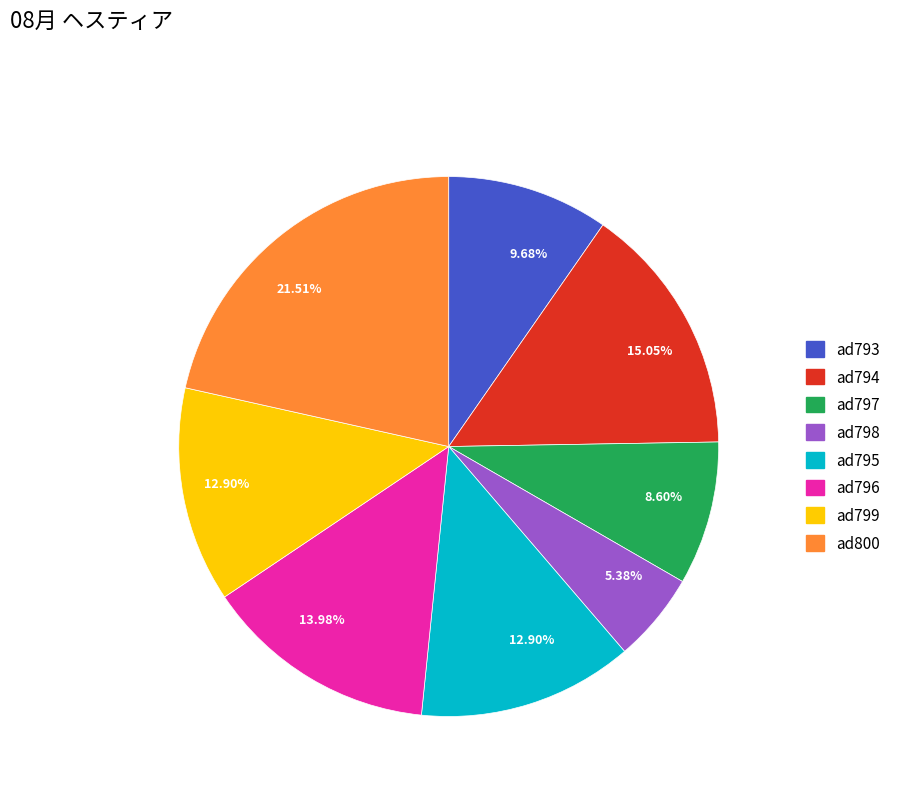

To the nearest percent, what is the difference between the largest and smallest slice percentages?

16%